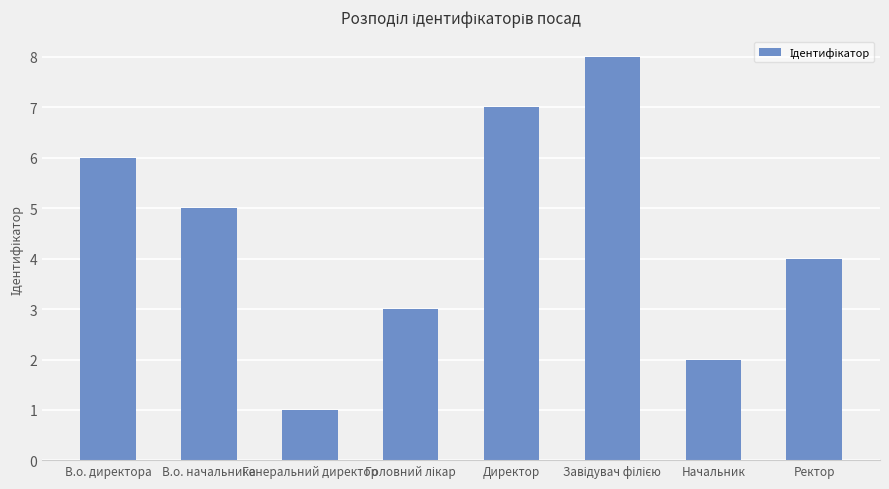

How many values are between 3 and 7?

5